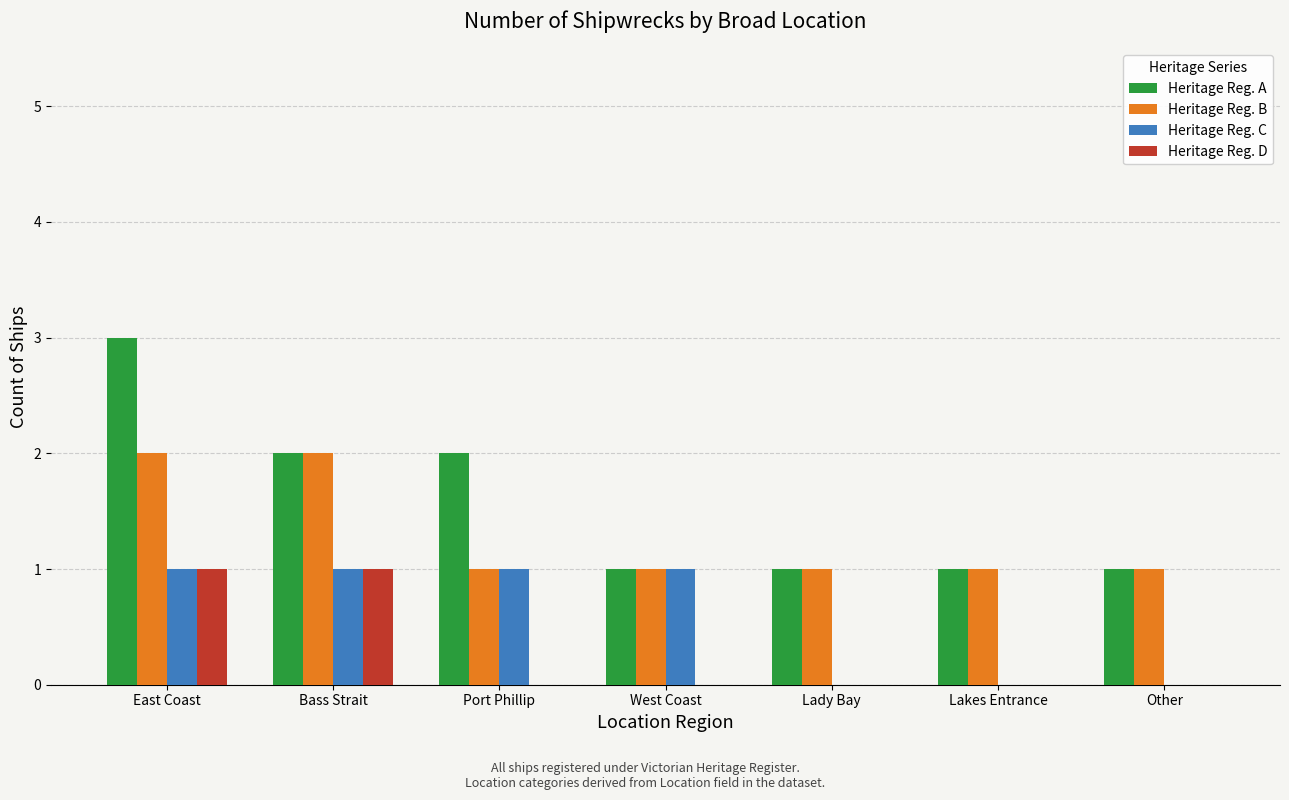

What is the sum of all Heritage Reg. A values?

11